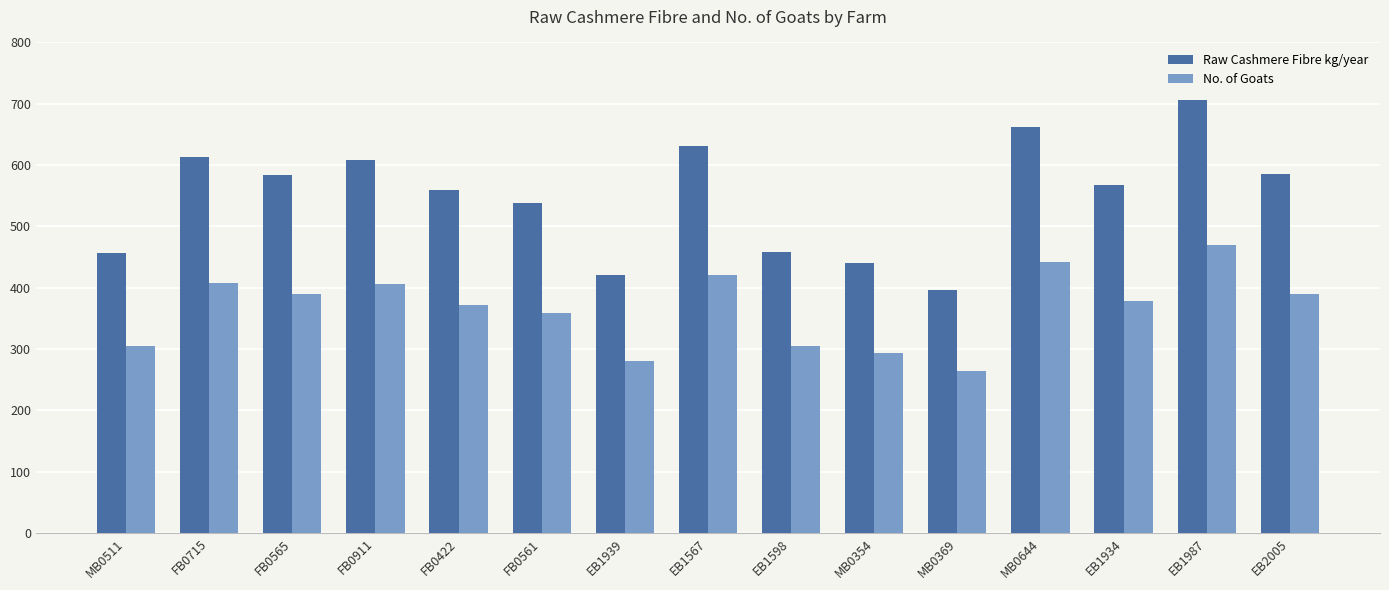

What is the difference between the highest and lowest values at EB1567?

210.6